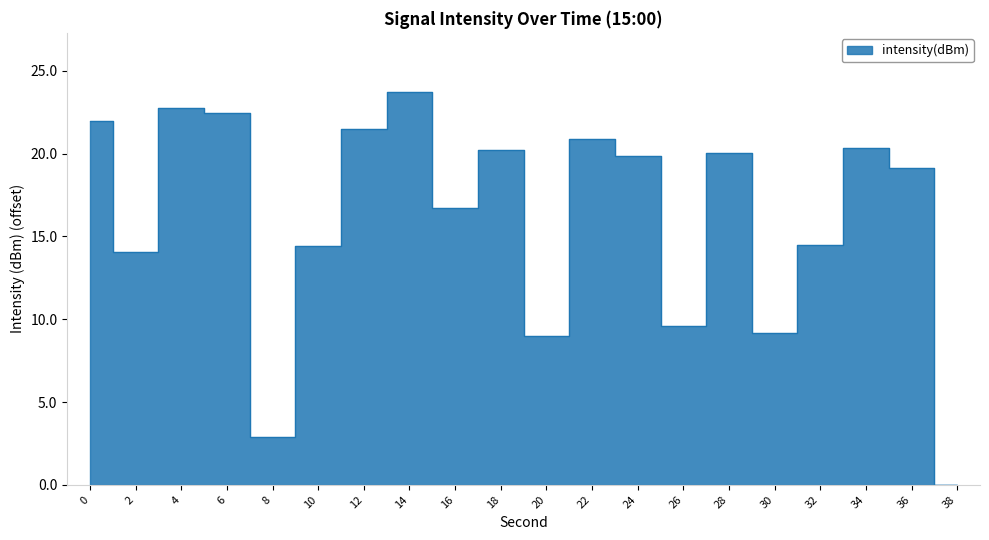

Reading left to right, what are all the values shown in this chart?

22.0	14.1	22.8	22.4	2.9	14.4	21.5	23.7	16.7	20.2	9.0	20.9	19.8	9.6	20.0	9.2	14.5	20.4	19.2	0.0